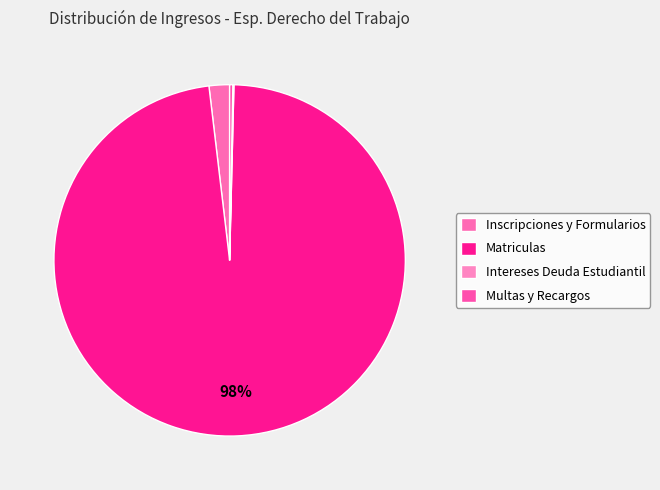

Which has a higher value, Inscripciones y Formularios or Matriculas?

Matriculas